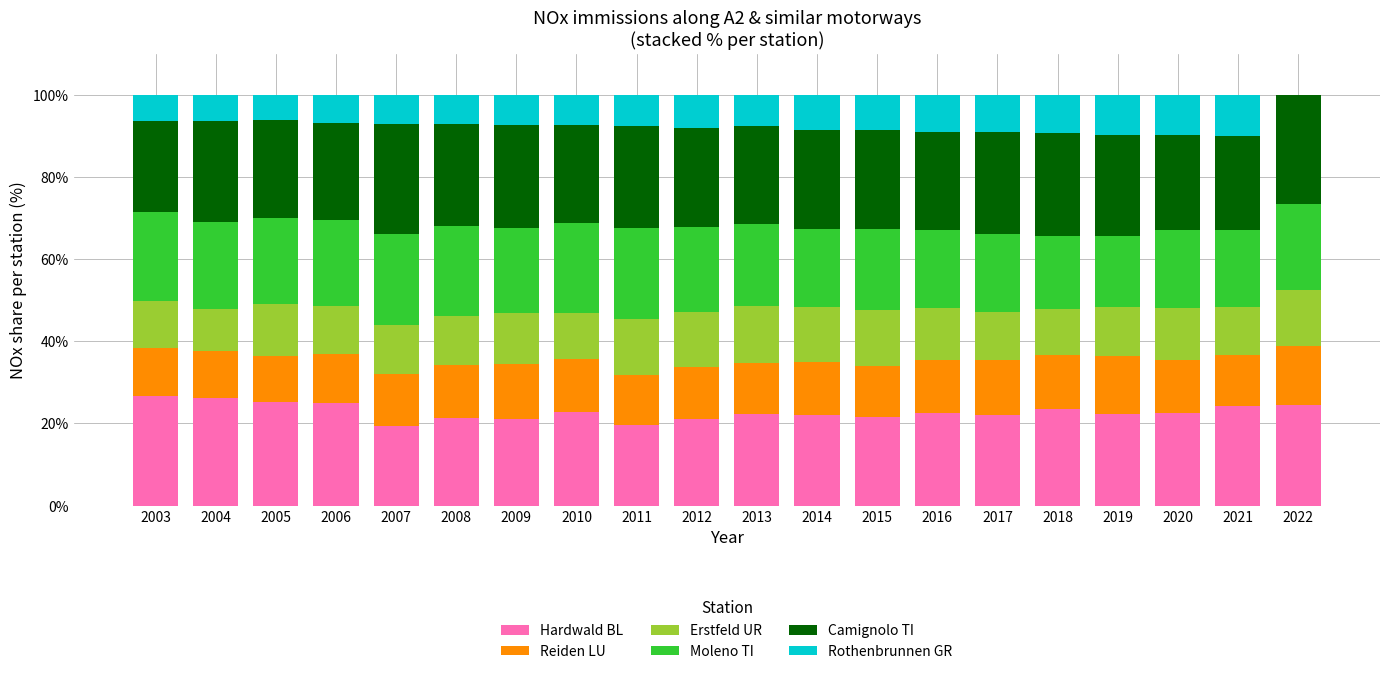

What is the highest value of the Hardwald BL series?

26.7